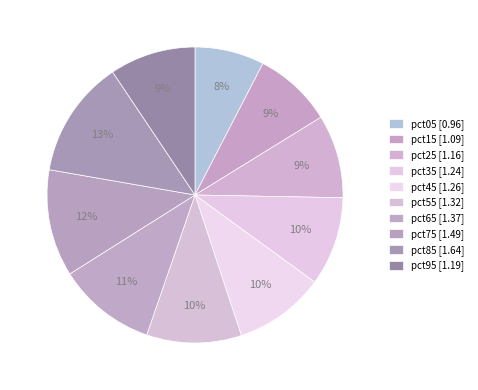

Rank the categories by value from highest to lowest.

pct85, pct75, pct65, pct55, pct45, pct35, pct95, pct25, pct15, pct05